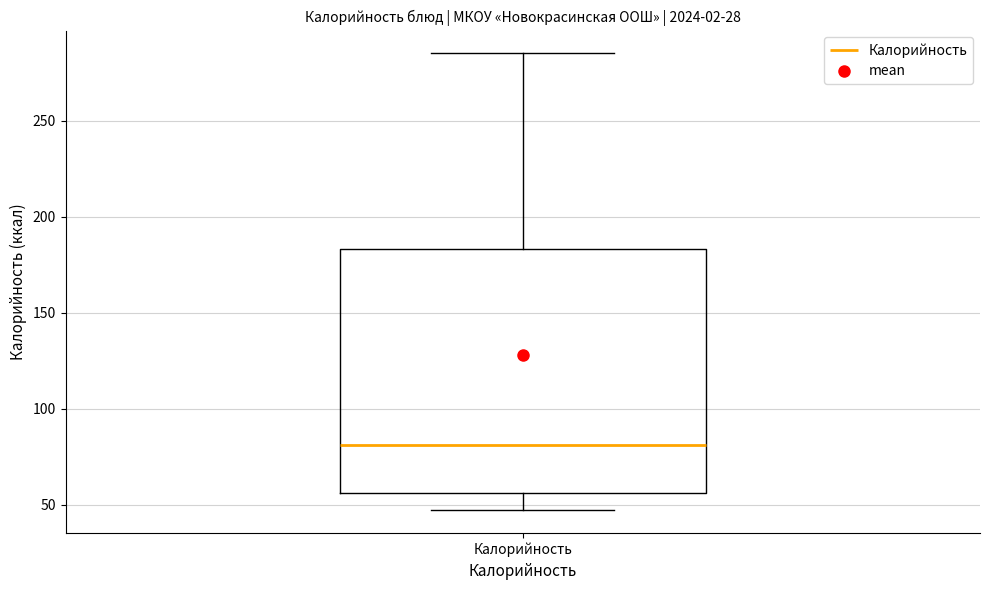

Where is the lower edge of the box for Калорийность on the y-axis? The values are not printed on the chart, so give them approximately, as read against the axis.

55